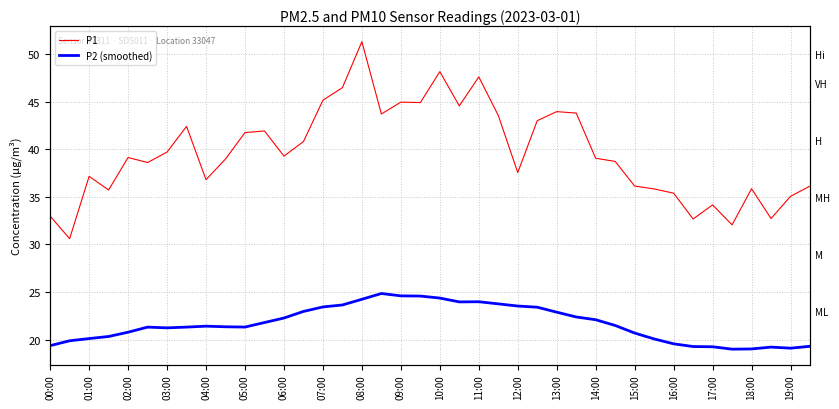

True or false: P2 (smoothed) and P1 intersect in this chart.

False